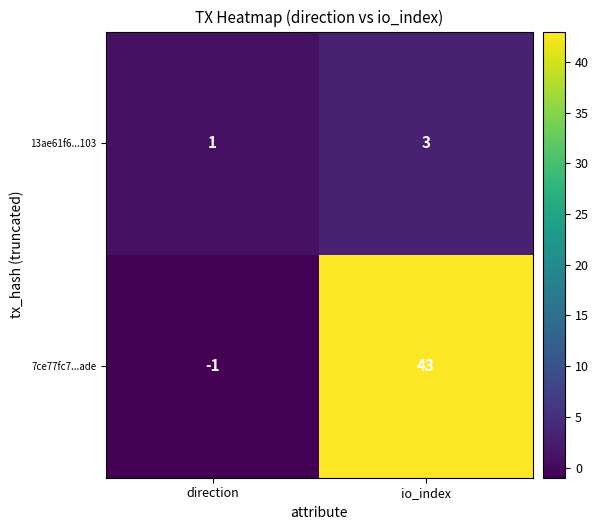

What is the difference between the 7ce77fc7...ade values at direction and io_index?

44